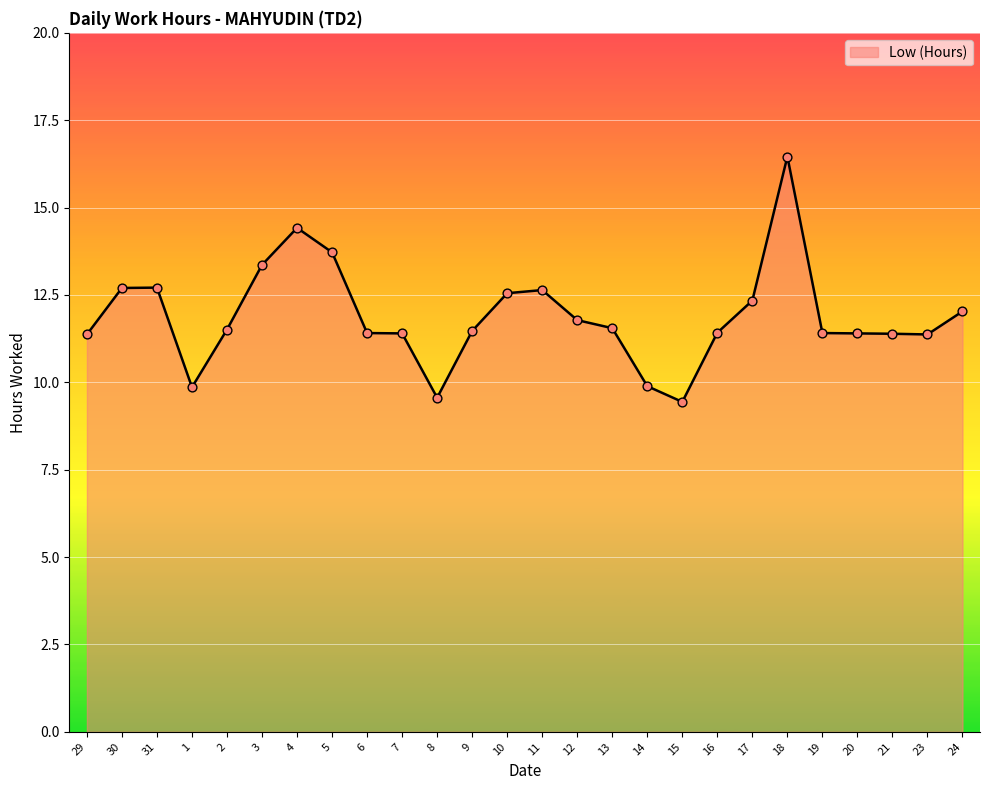

What is the change in value from 15 to 20?

+2.0